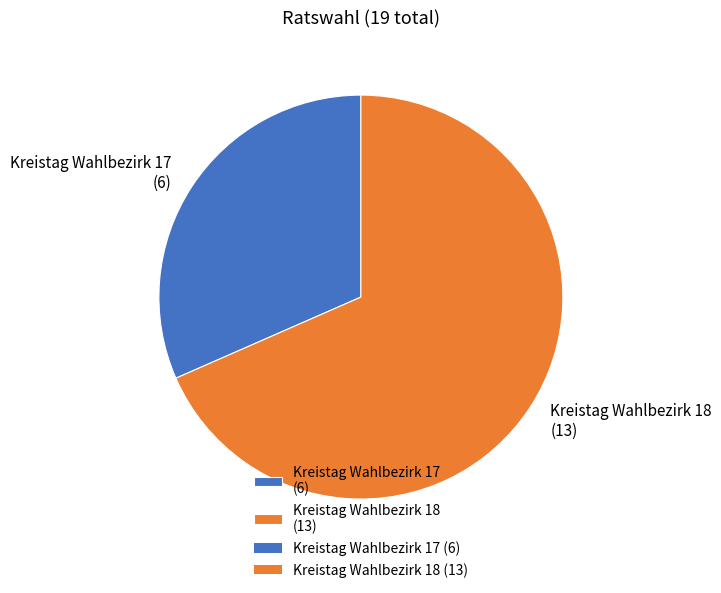

How many slices are in this pie chart?

2